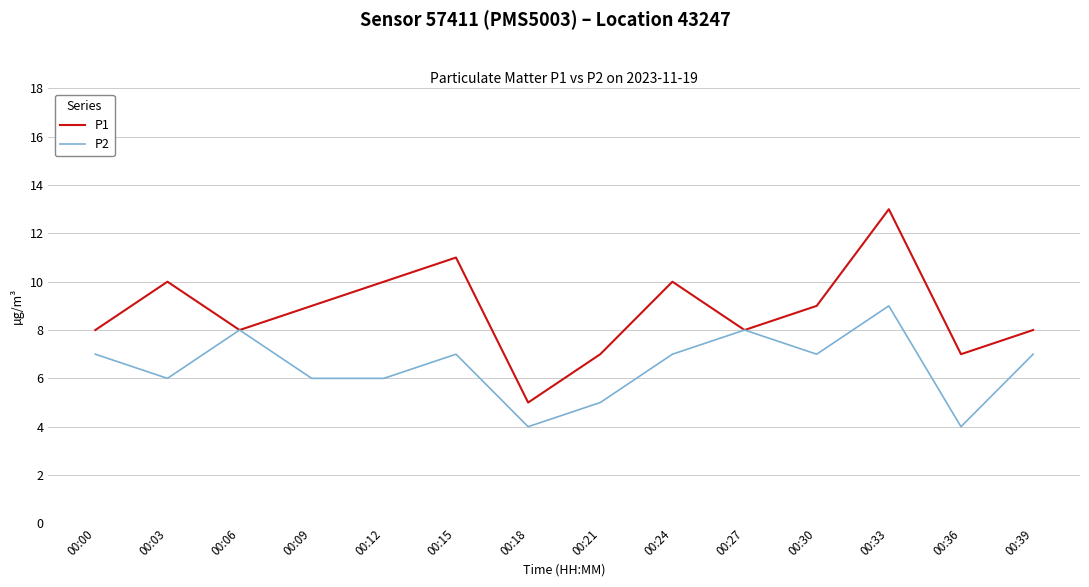

Read the P1 value at 00:18.

5